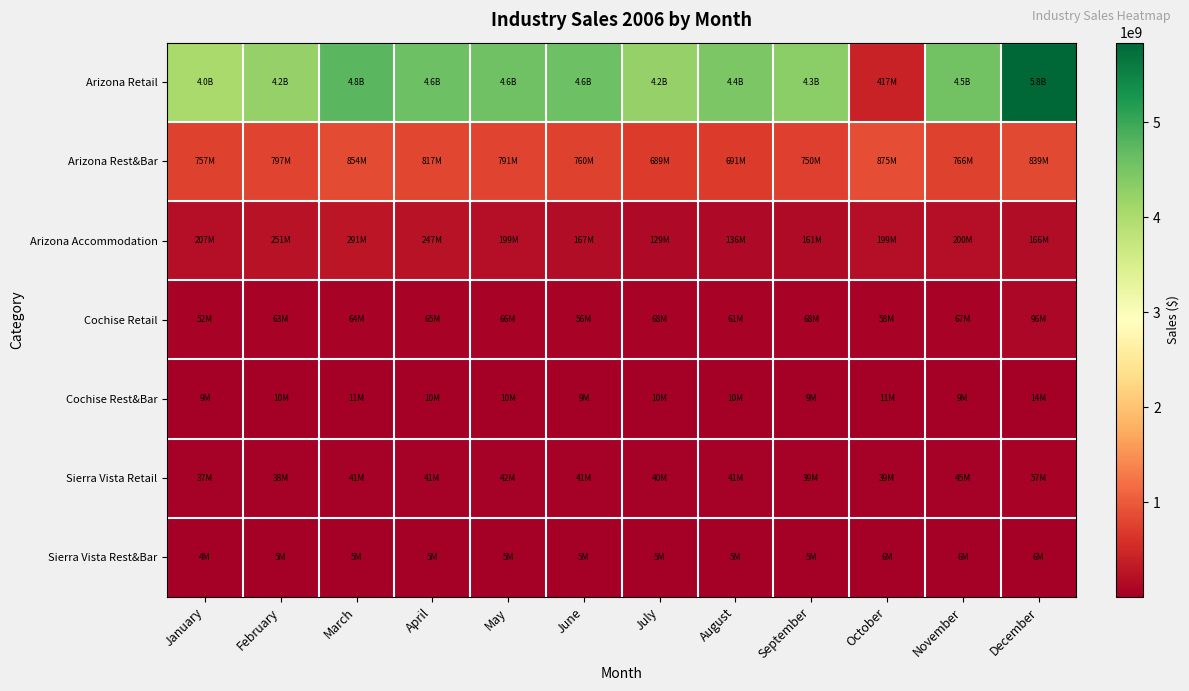

What is the total value across all series at October?

1604856744